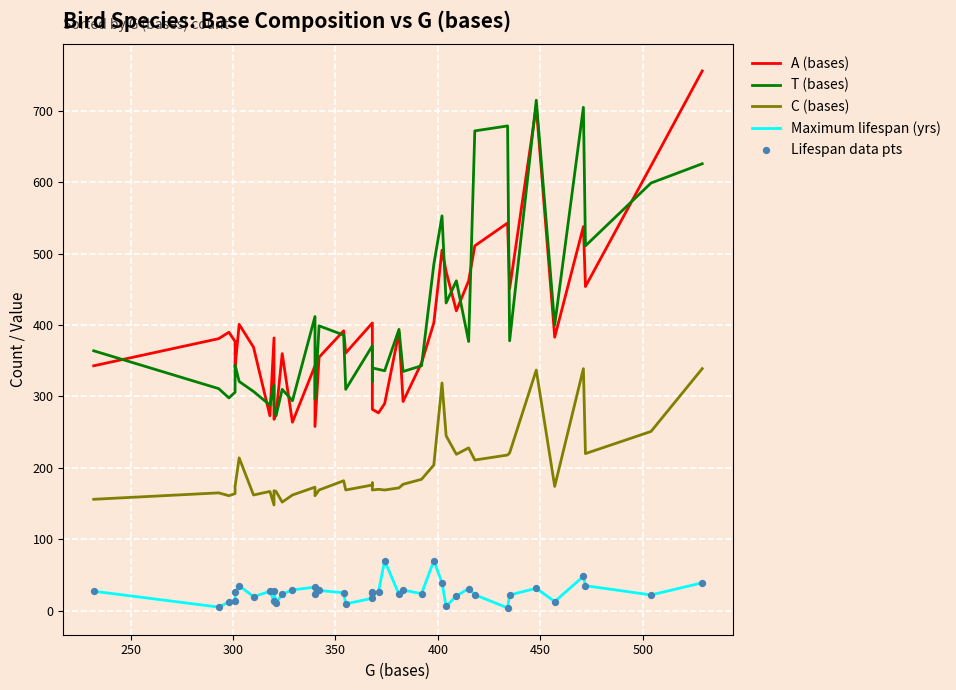

Which series has the widest spread of Y values?

A (bases)